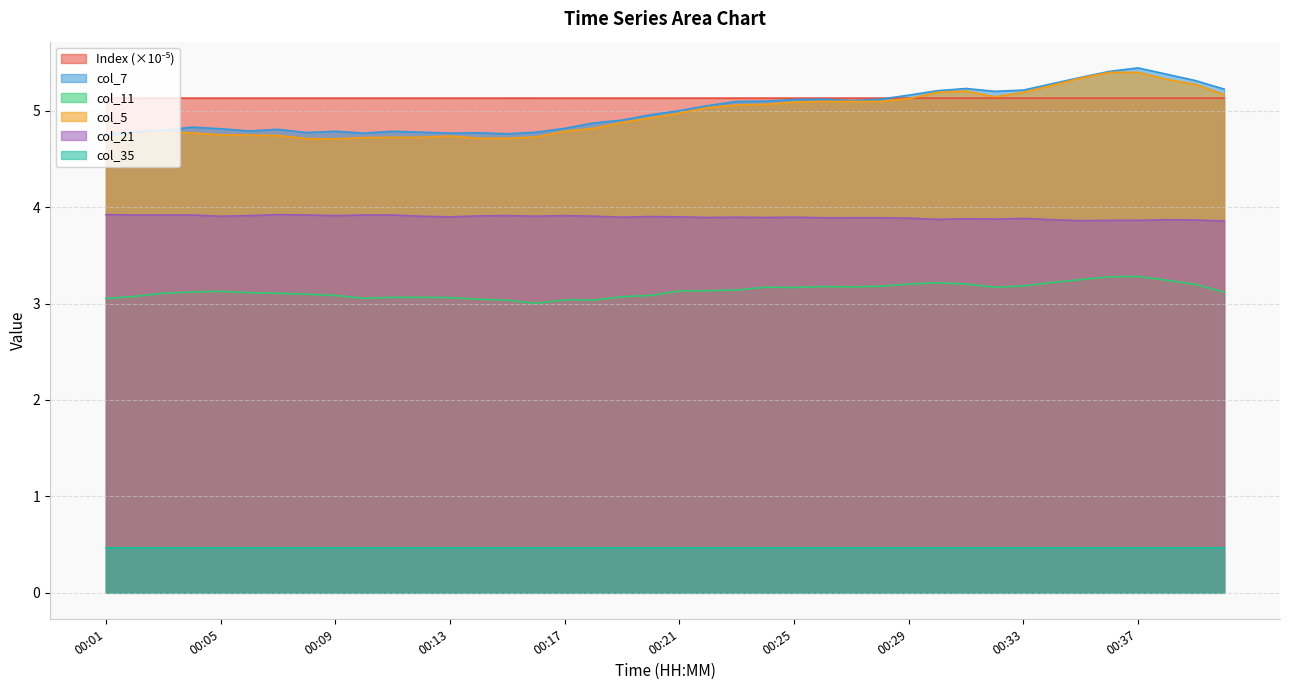

How many lines are shown in the chart?

6